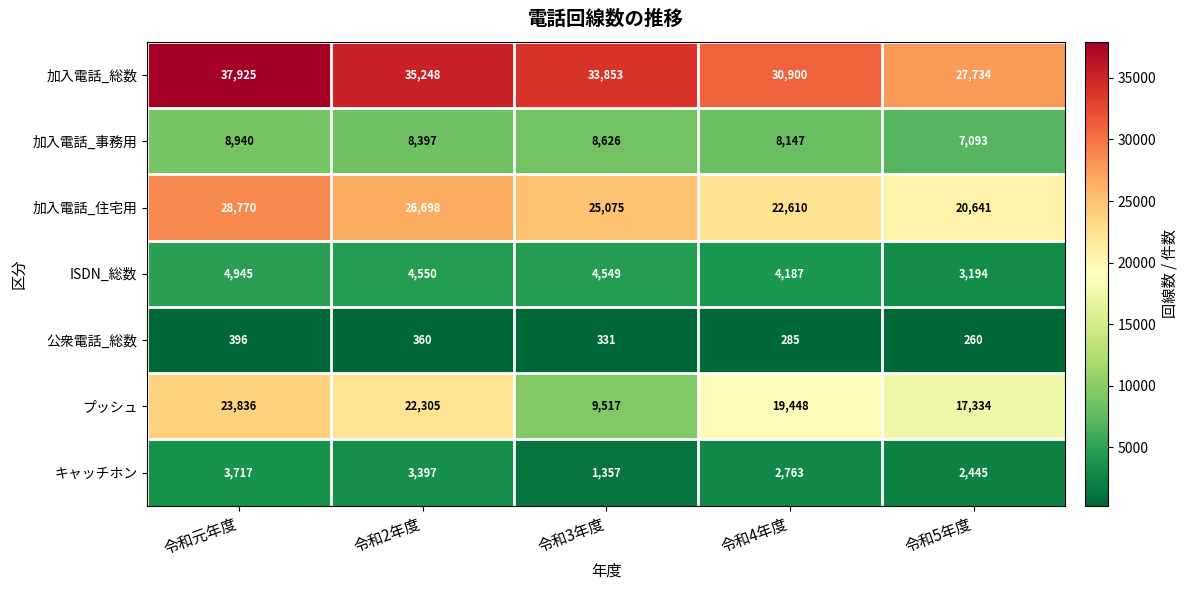

What is the smallest value displayed?

260